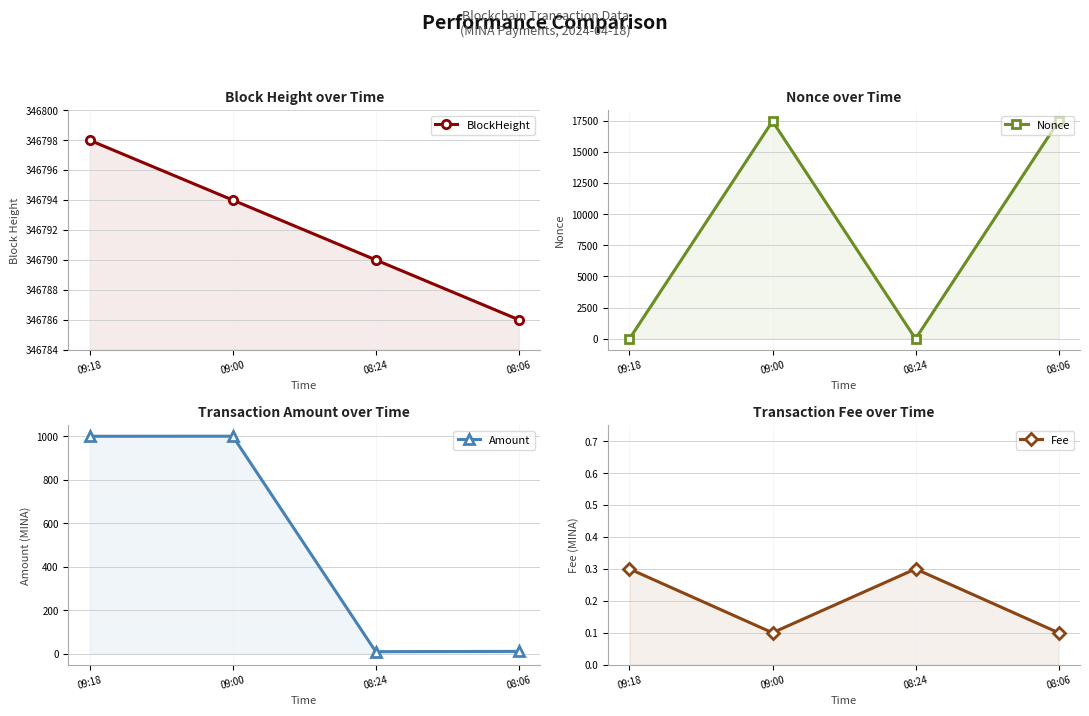

True or false: Amount has a value of 9.7 at 08:24.

True